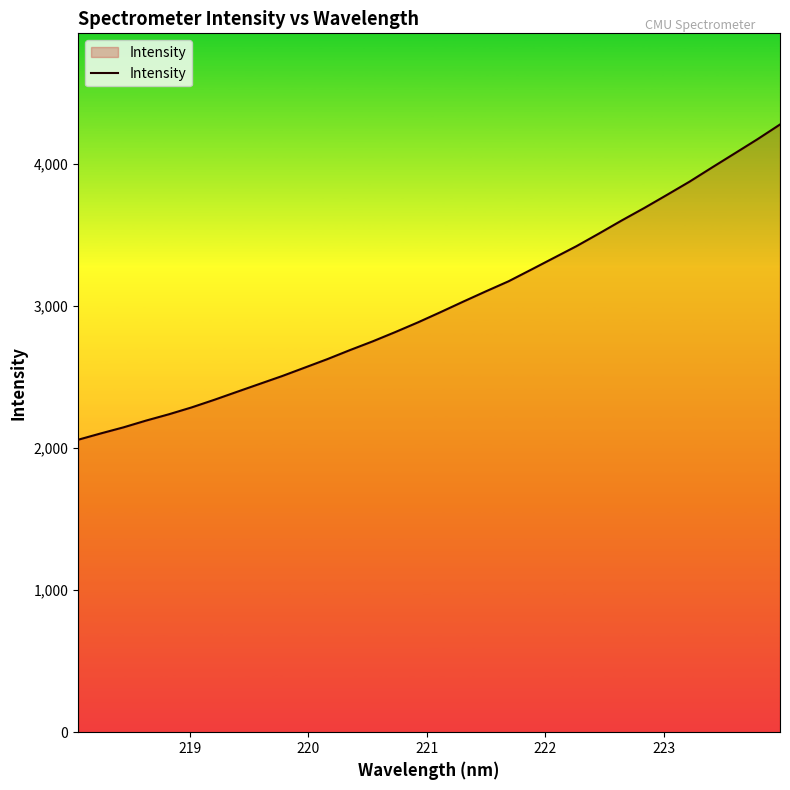

What is the difference between the maximum and minimum values?

2219.3